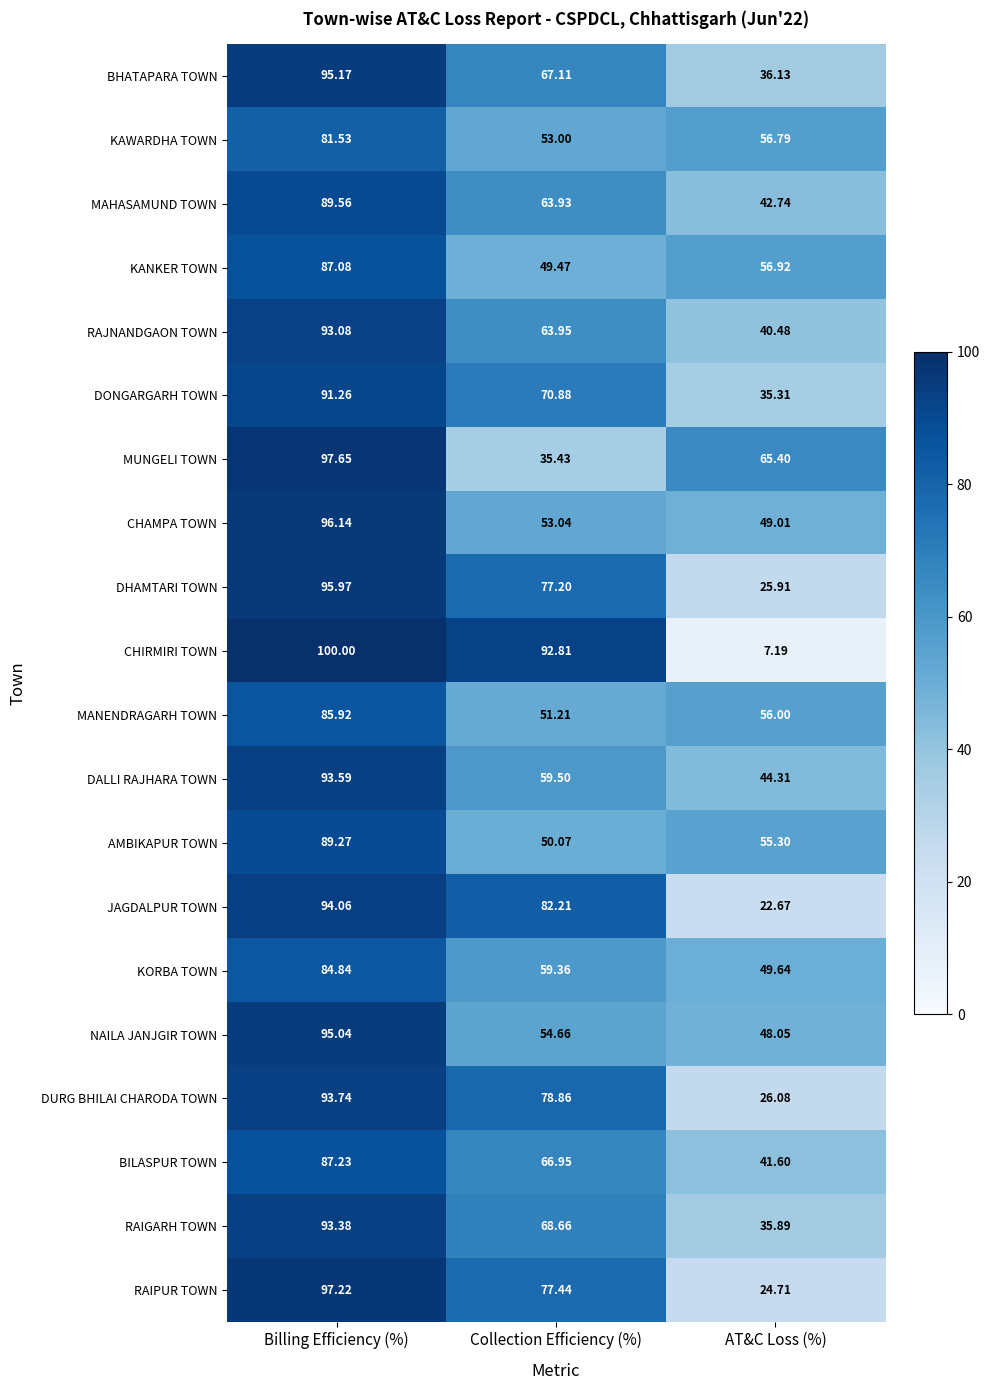

Which series changed the most between Billing Efficiency (%) and Collection Efficiency (%)?

MUNGELI TOWN